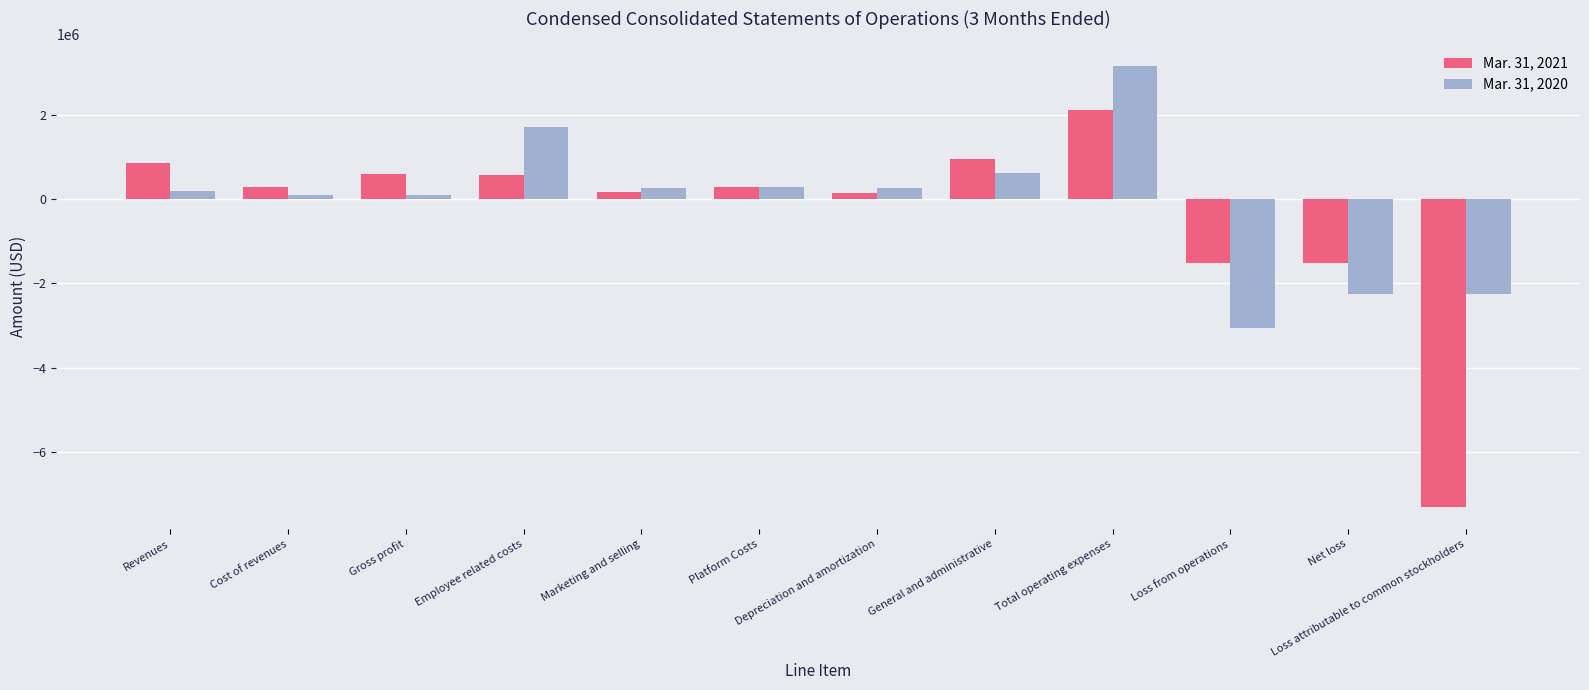

Rank the series by their average value, from lowest to highest.

Mar. 31, 2021, Mar. 31, 2020